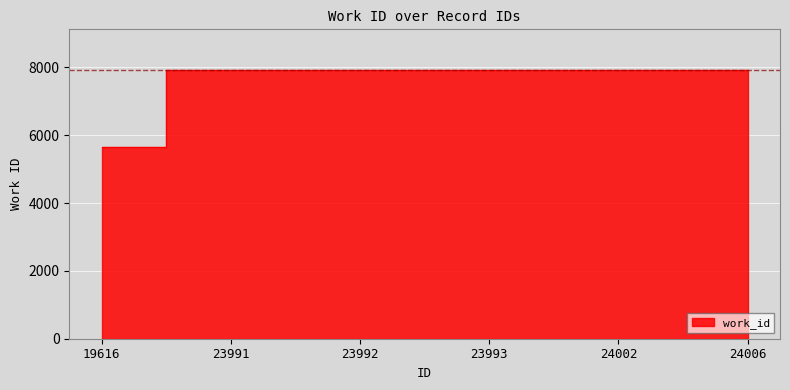

The value at 24006 is 13614. True or false?

False